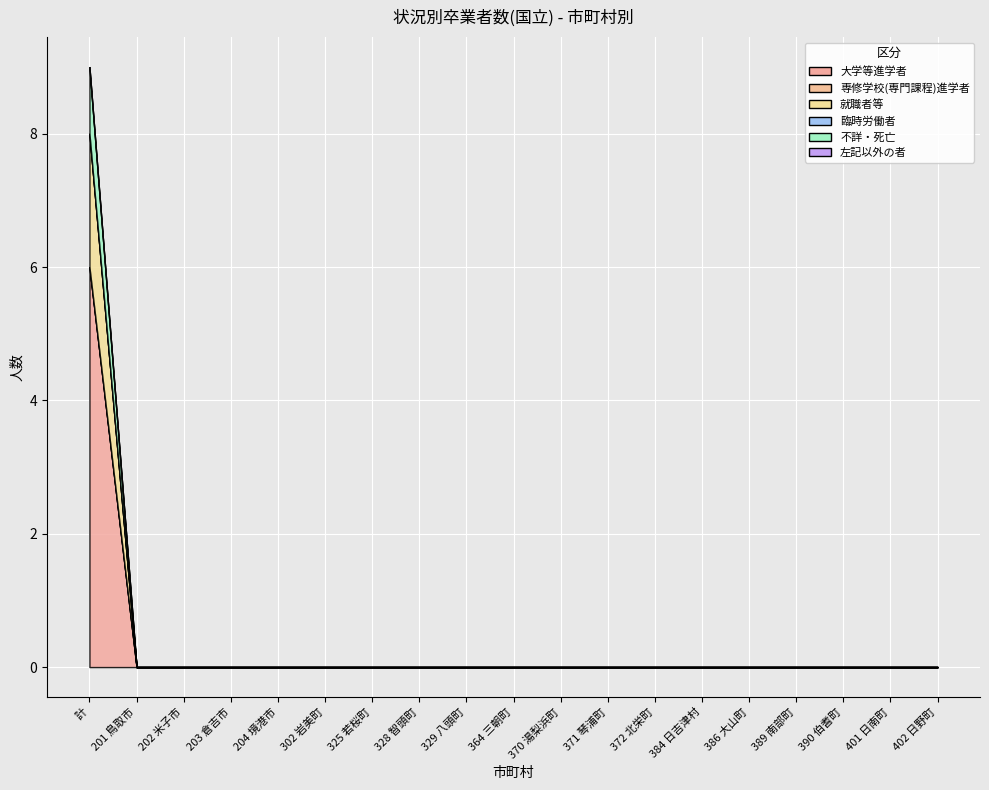

True or false: 臨時労働者 and 大学等進学者 cross at least once.

False